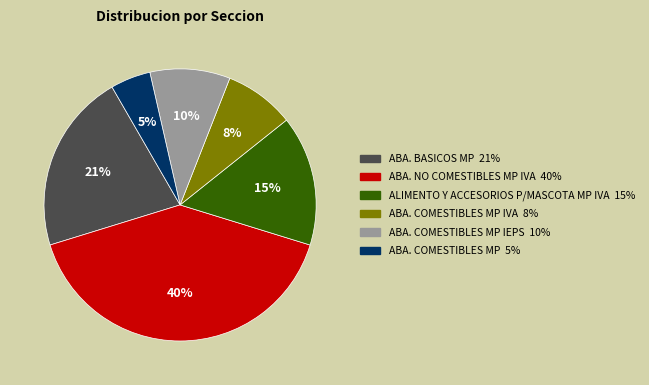

Count the number of slices in the pie.

6